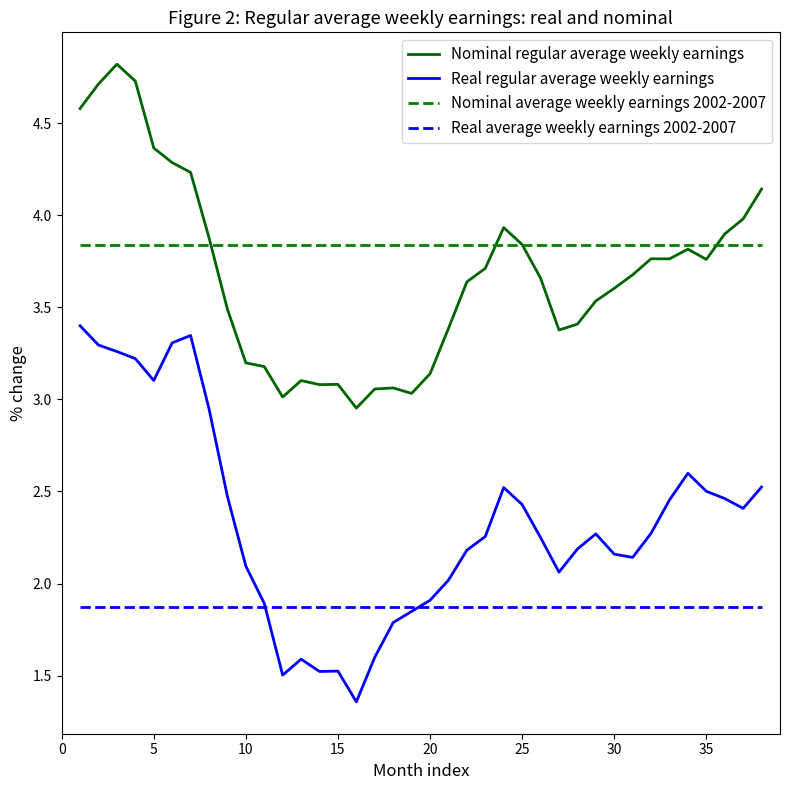

Rank the series by their maximum value, from lowest to highest.

Real average weekly earnings 2002-2007, Real regular average weekly earnings, Nominal average weekly earnings 2002-2007, Nominal regular average weekly earnings